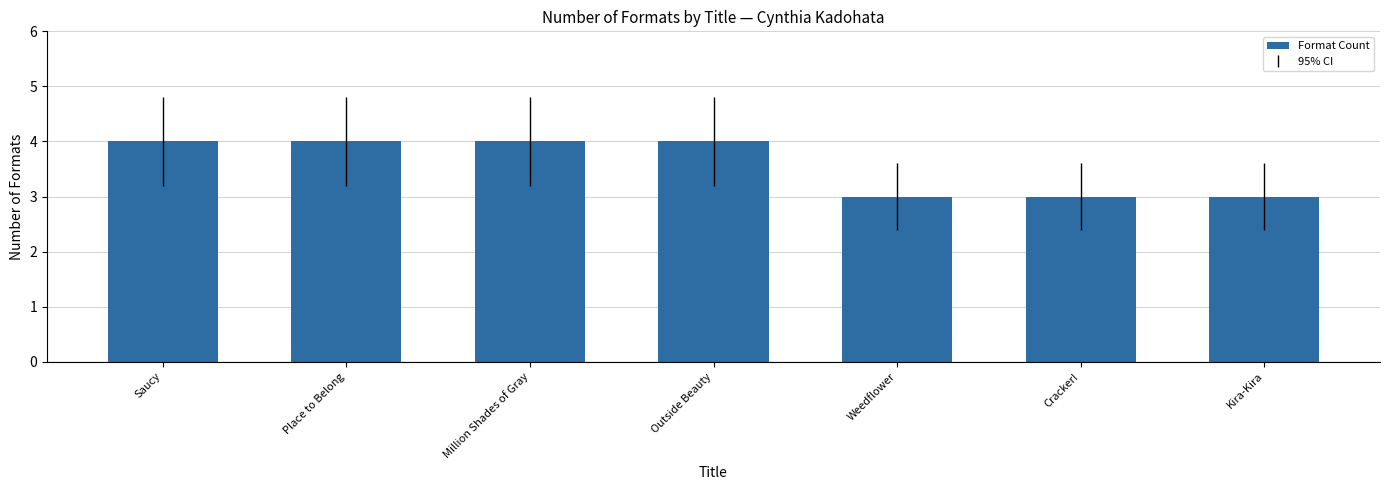

The value at Kira-Kira is 5. True or false?

False